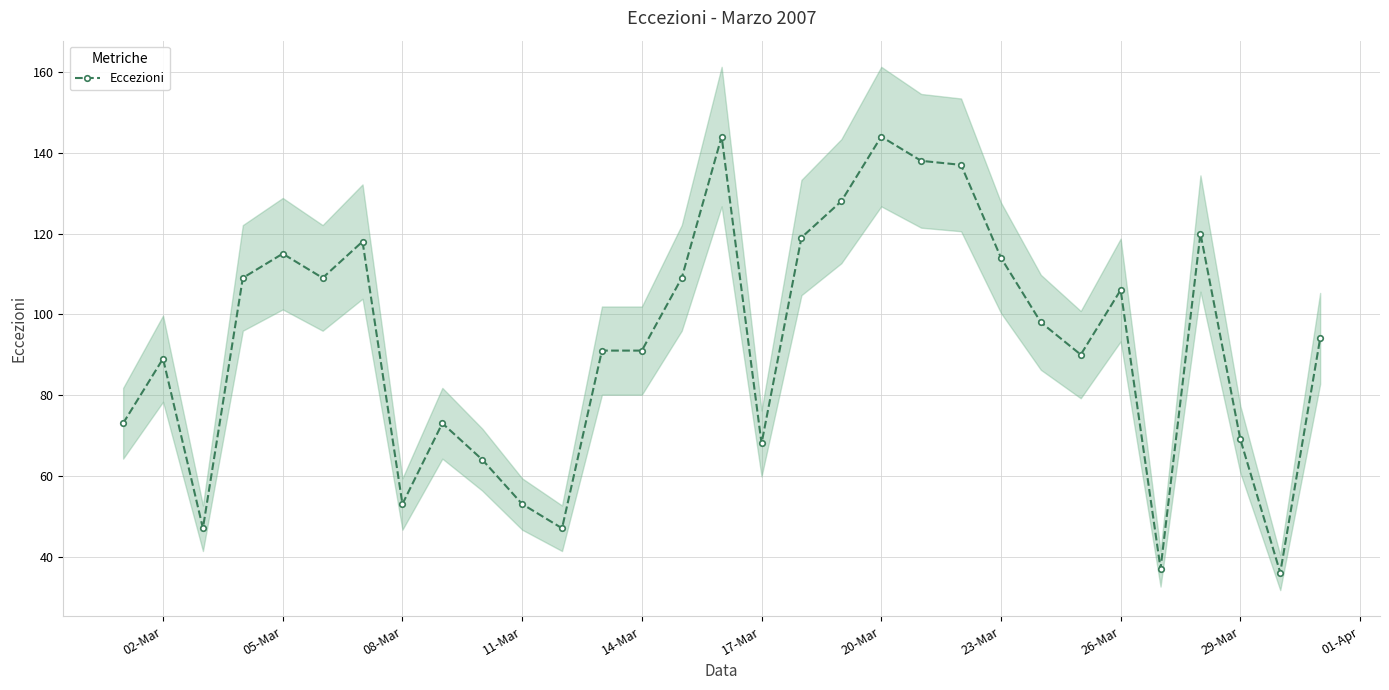

What is the lowest value of the Eccezioni series?

36